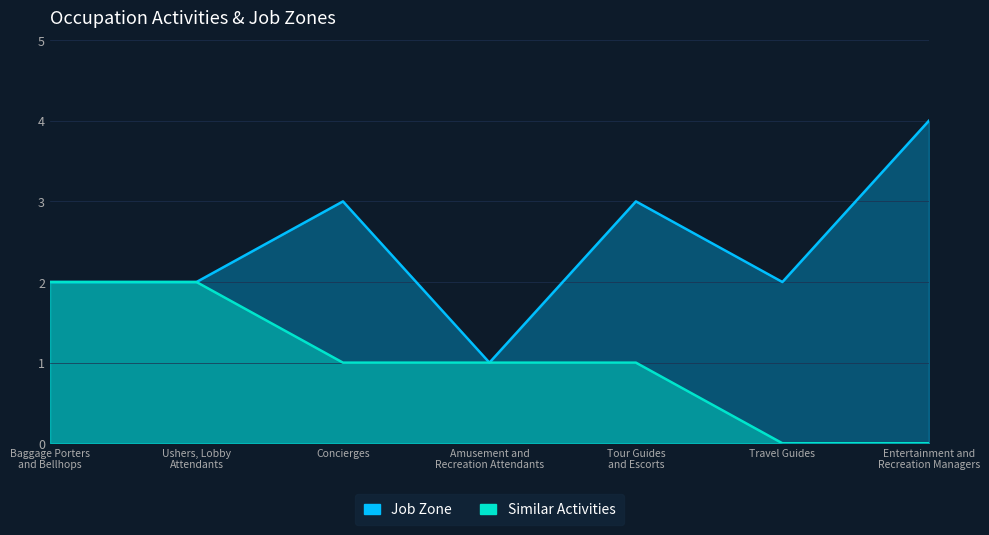

Which series has the largest range (max minus min)?

Job Zone